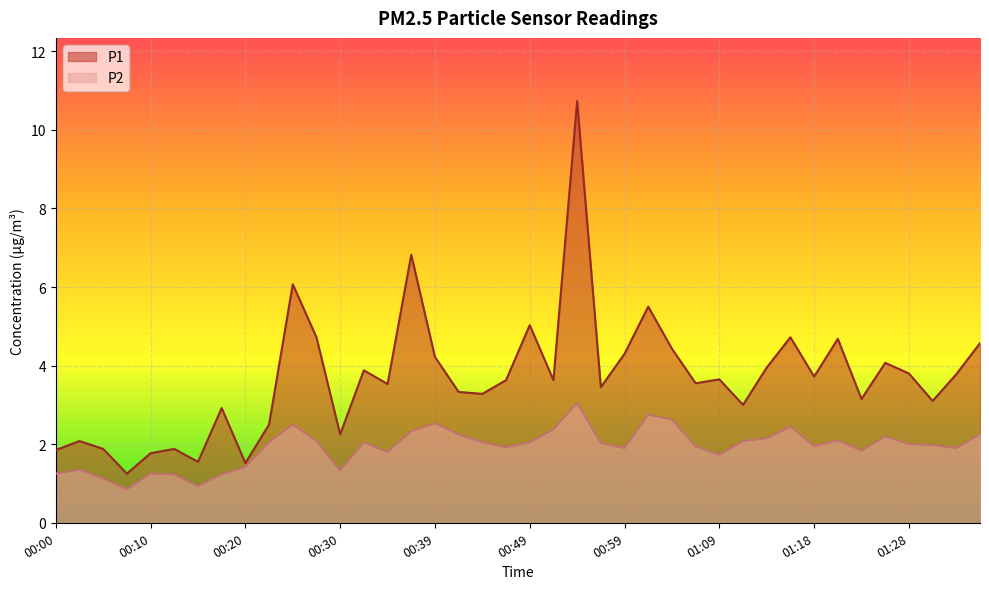

Reading right to left, extract all data points from this chart.

P1: 01:36=4.6	01:33=3.8	01:31=3.1	01:28=3.8	01:26=4.1	01:23=3.1	01:21=4.7	01:18=3.7	01:16=4.7	01:13=4.0	01:11=3.0	01:09=3.6	01:06=3.5	01:04=4.4	01:01=5.5	00:59=4.3	00:56=3.5	00:54=10.7	00:51=3.6	00:49=5.0	00:47=3.6	00:44=3.3	00:42=3.3	00:39=4.2	00:37=6.8	00:34=3.5	00:32=3.9	00:30=2.2	00:27=4.7	00:25=6.1	00:22=2.5	00:20=1.5	00:17=2.9	00:15=1.6	00:12=1.9	00:10=1.8	00:08=1.2	00:05=1.9	00:03=2.1	00:00=1.9
P2: 01:36=2.2	01:33=1.9	01:31=2.0	01:28=2.0	01:26=2.2	01:23=1.8	01:21=2.1	01:18=1.9	01:16=2.5	01:13=2.1	01:11=2.1	01:09=1.7	01:06=1.9	01:04=2.6	01:01=2.8	00:59=1.9	00:56=2.0	00:54=3.0	00:51=2.4	00:49=2.0	00:47=1.9	00:44=2.0	00:42=2.2	00:39=2.5	00:37=2.3	00:34=1.8	00:32=2.0	00:30=1.3	00:27=2.1	00:25=2.5	00:22=2.0	00:20=1.4	00:17=1.2	00:15=0.9	00:12=1.2	00:10=1.2	00:08=0.8	00:05=1.1	00:03=1.4	00:00=1.2